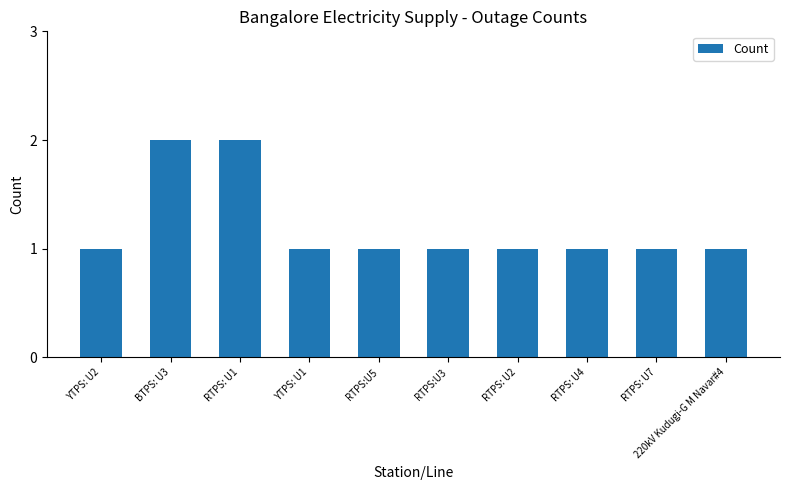

Are the bars grouped side by side (vs. stacked)?

No